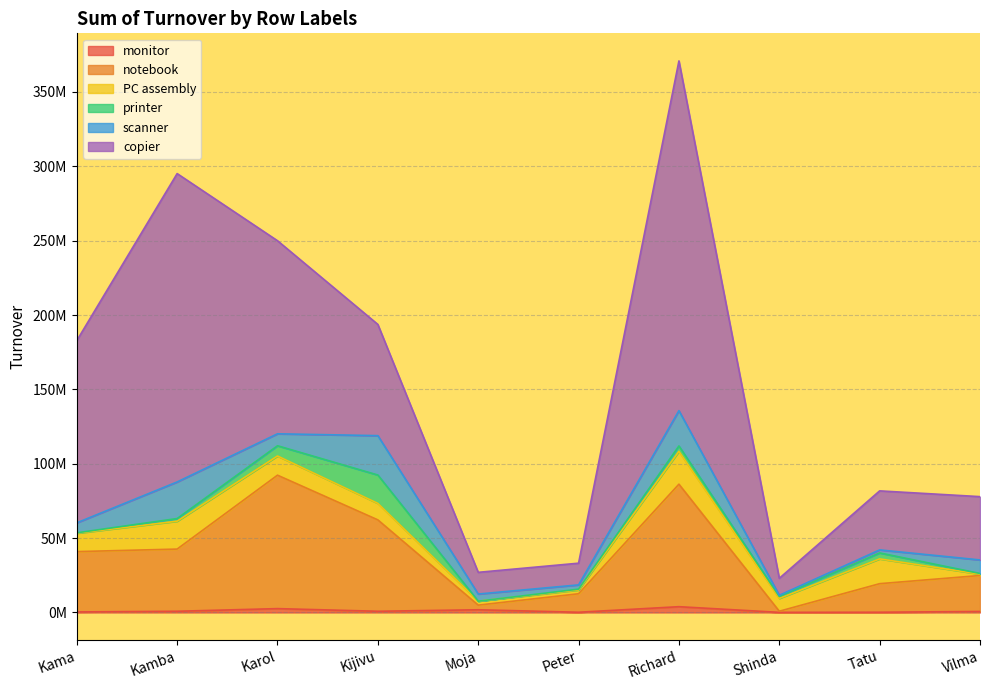

What is the sum of all notebook values?

375600000